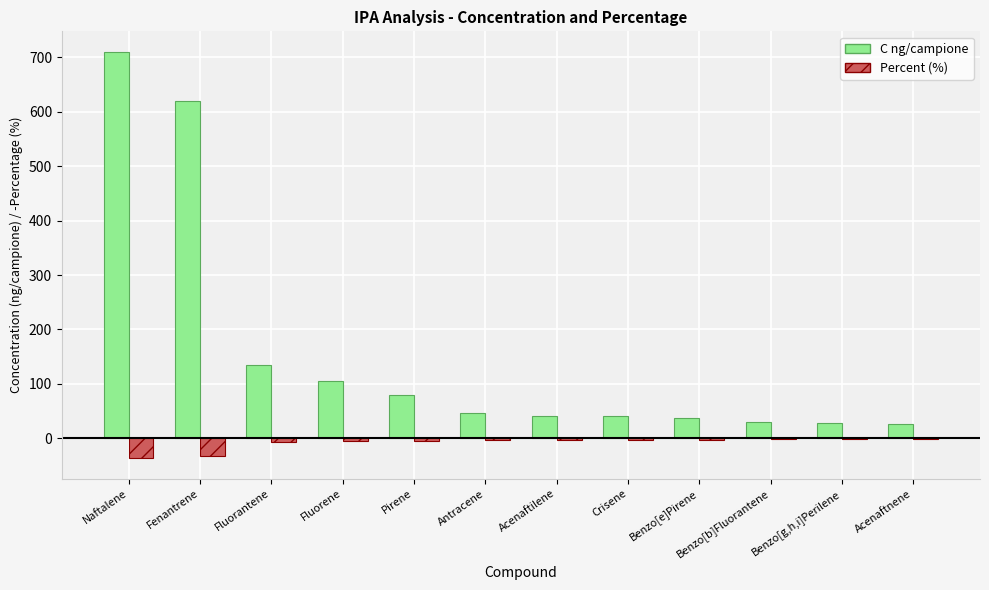

The value of C ng/campione at Naftalene is 1045.0. True or false?

False